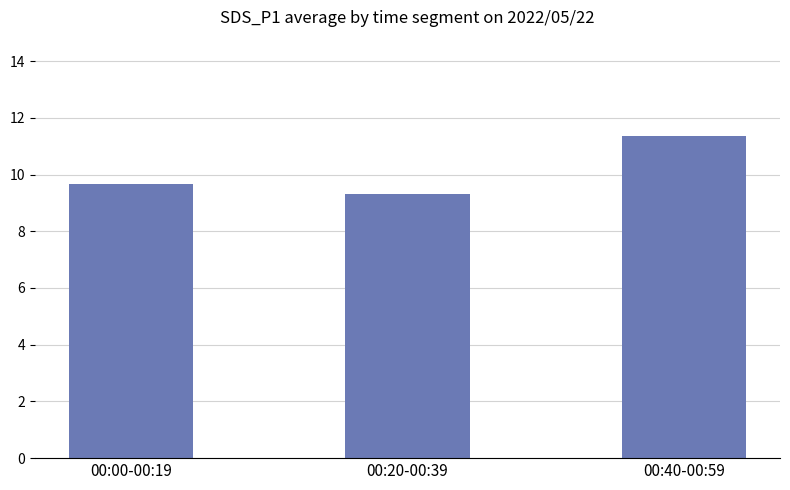

Rank the categories by value from lowest to highest.

00:20-00:39, 00:00-00:19, 00:40-00:59